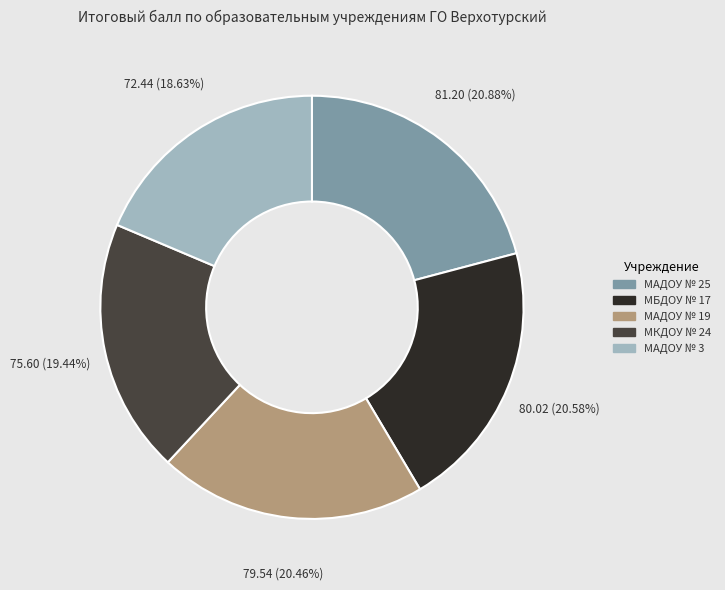

Which has a higher value, МАДОУ № 3 or МКДОУ № 24?

МКДОУ № 24